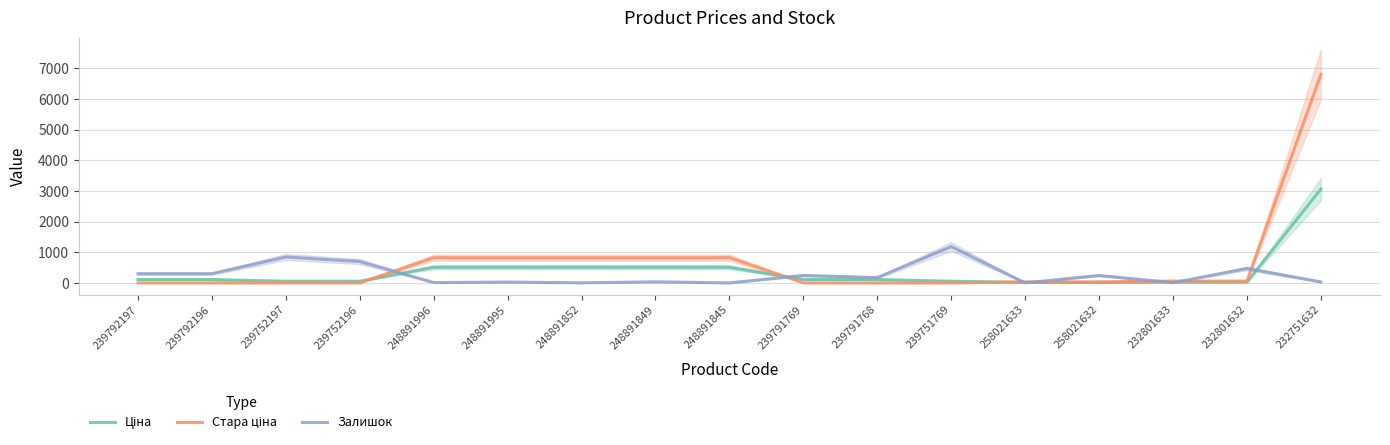

What position from the left is 232801633?

15